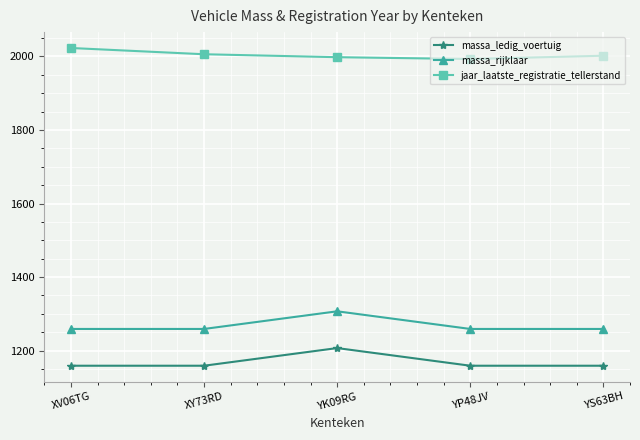

What is the difference between the jaar_laatste_registratie_tellerstand values at XV06TG and XY73RD?

17